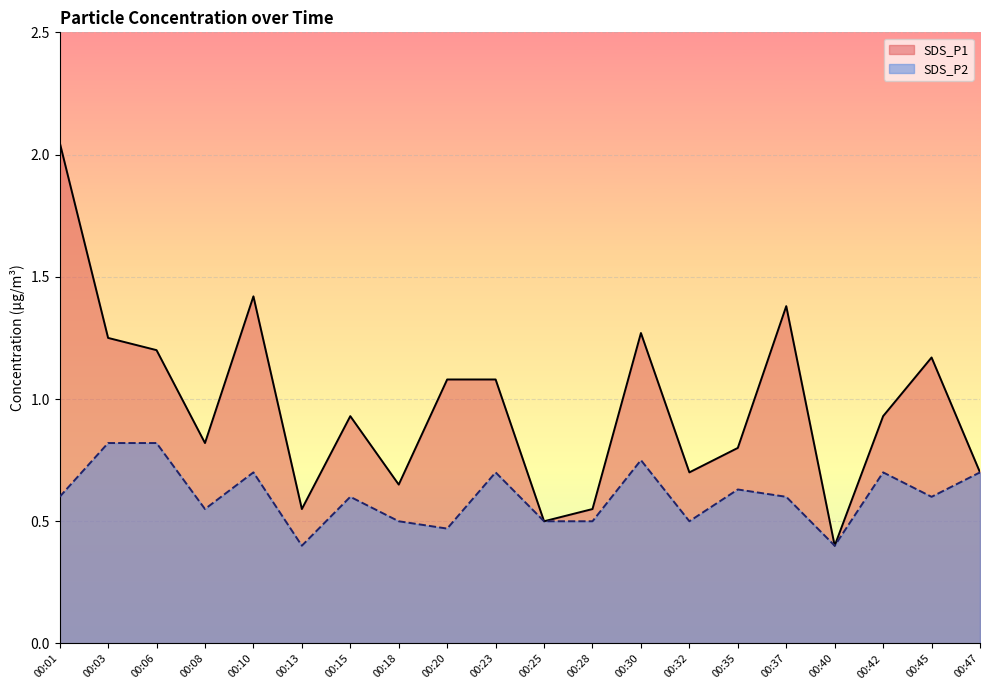

True or false: SDS_P2 and SDS_P1 intersect in this chart.

False